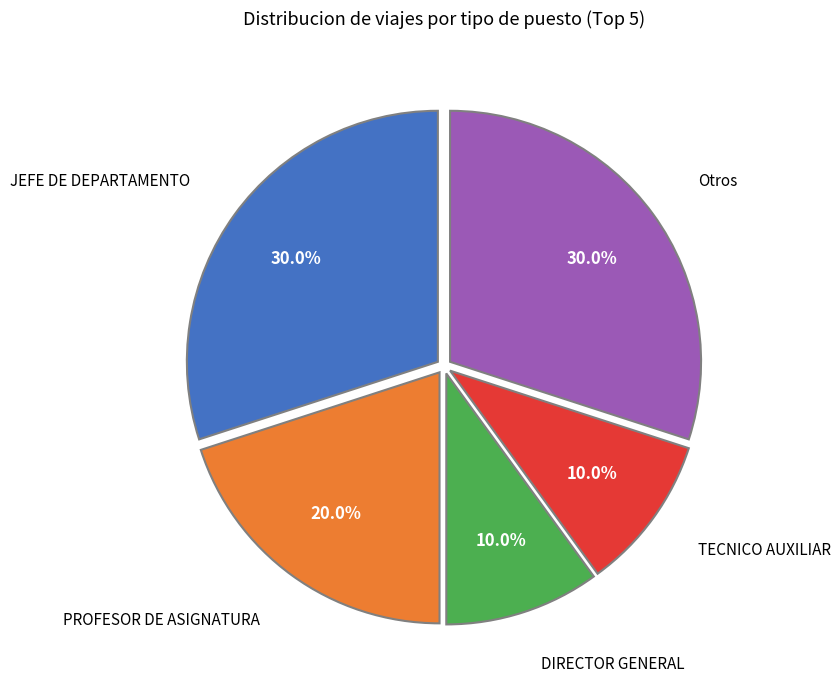

How many segments does this pie chart have?

5